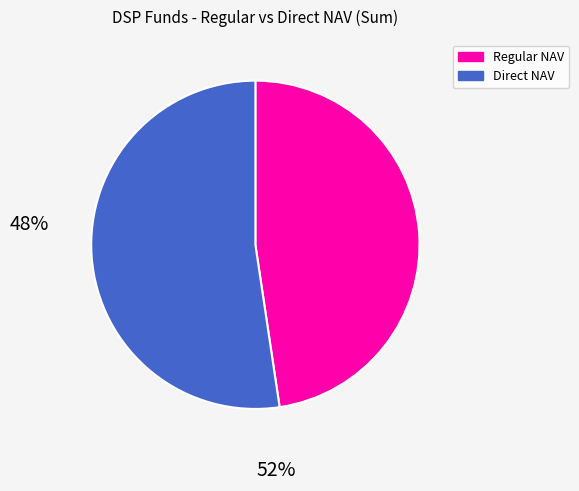

Count the number of slices in the pie.

2